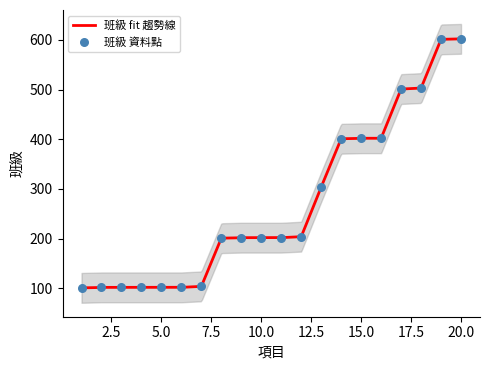

What is the change in value from 4 to 12?

+102